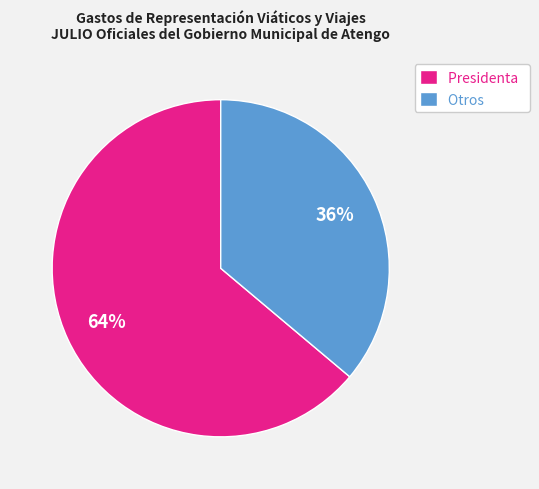

Which category has the smallest portion of the pie?

Otros